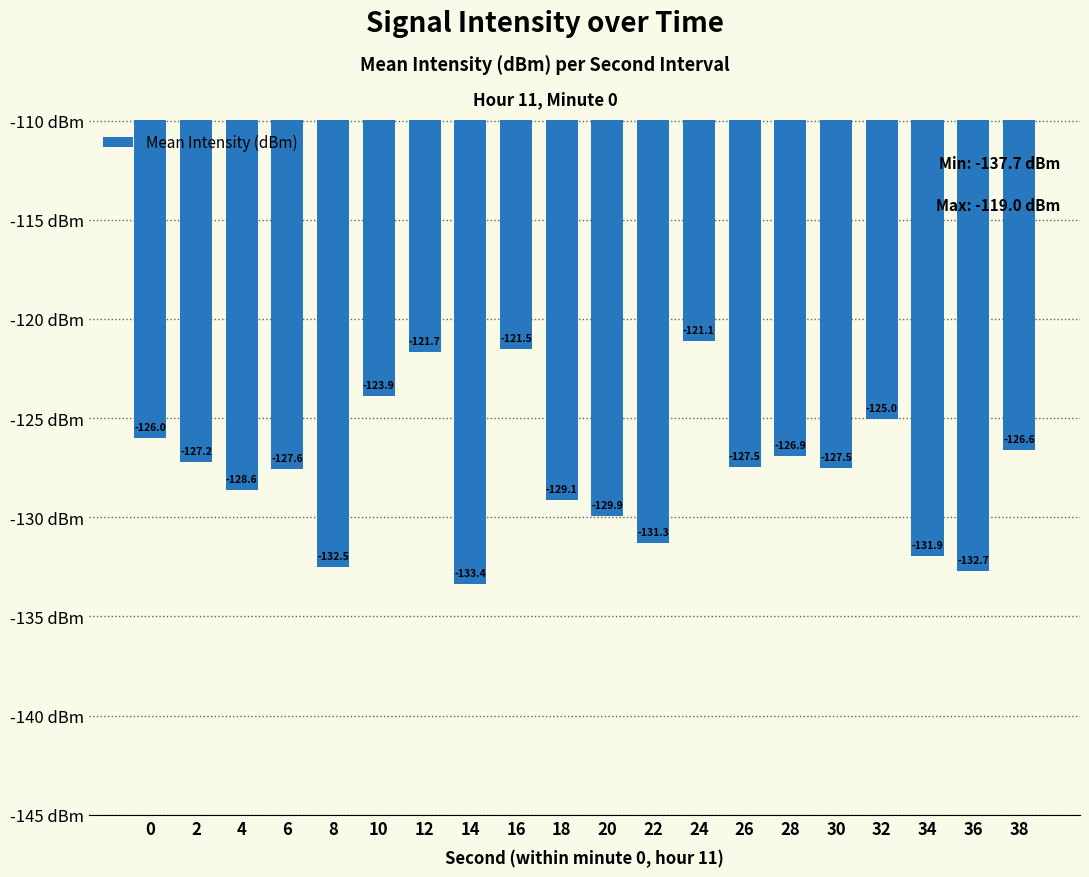

What is the difference between the values at 38 and 8?

5.9